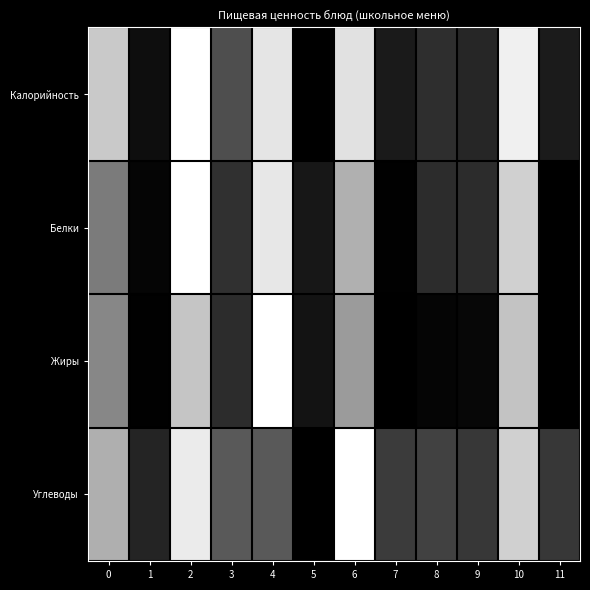

Between 8 and 6, which is larger?

6